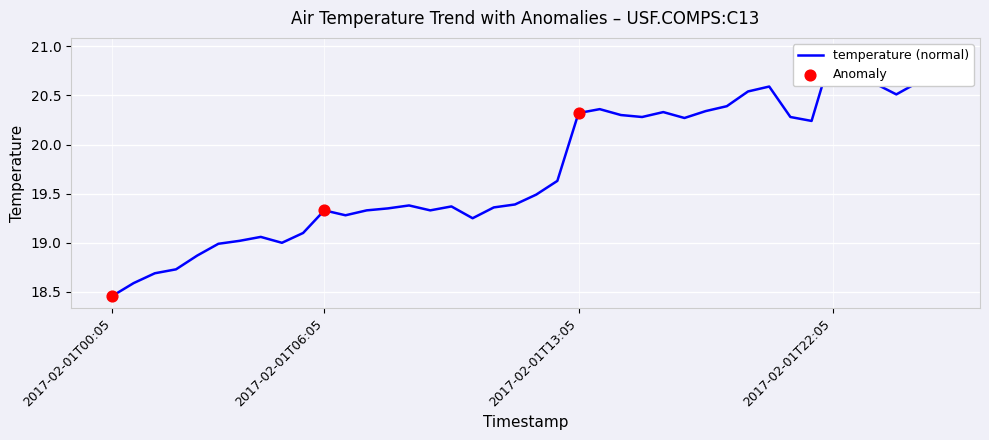

Approximately how many times larger is the value at 2017-02-01T10:05 compared to 2017-02-01T04:05?

1.0